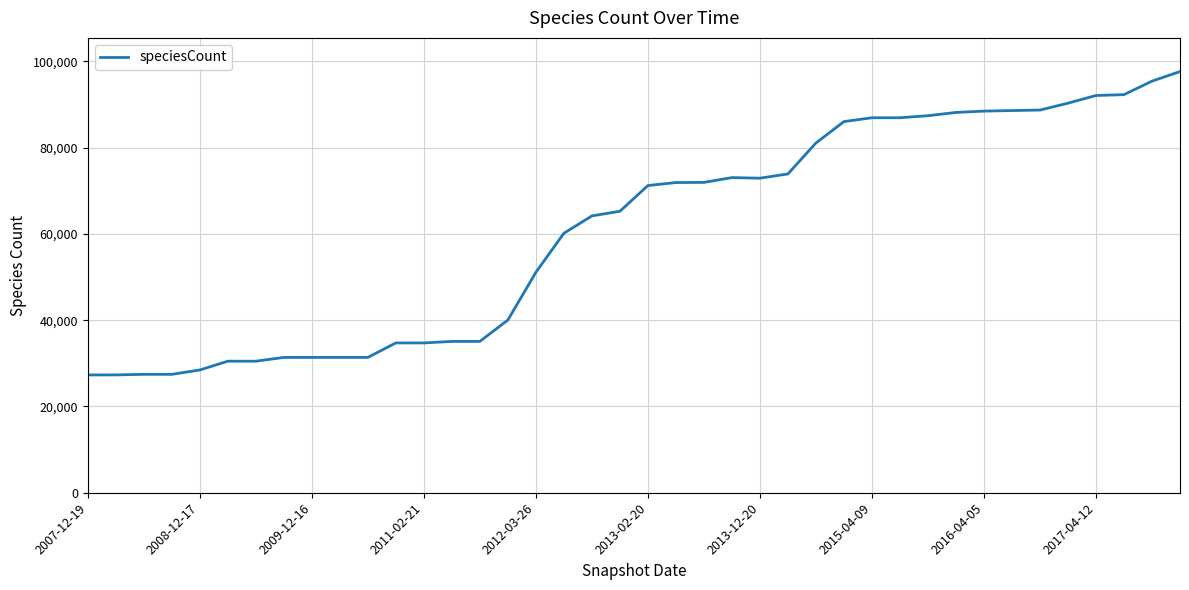

What is the greatest value displayed?

97661